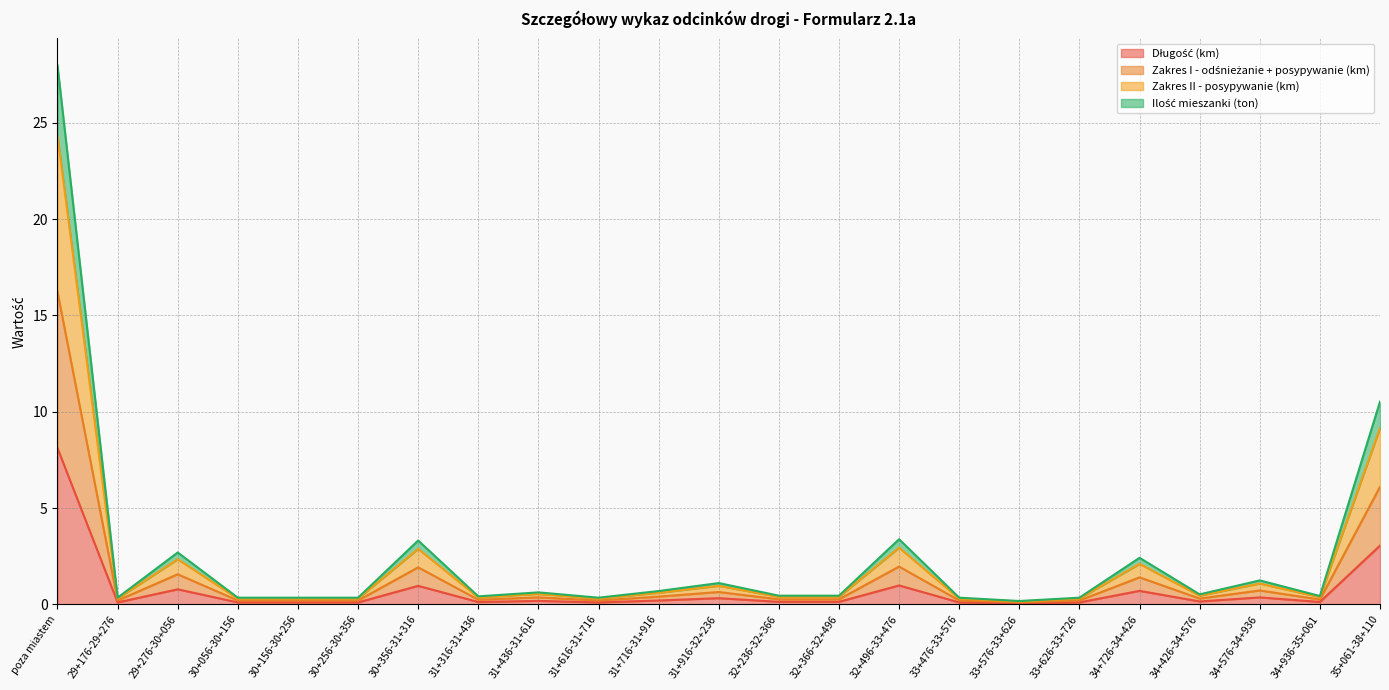

Which has a higher value, poza miastem or 30+056-30+156?

poza miastem